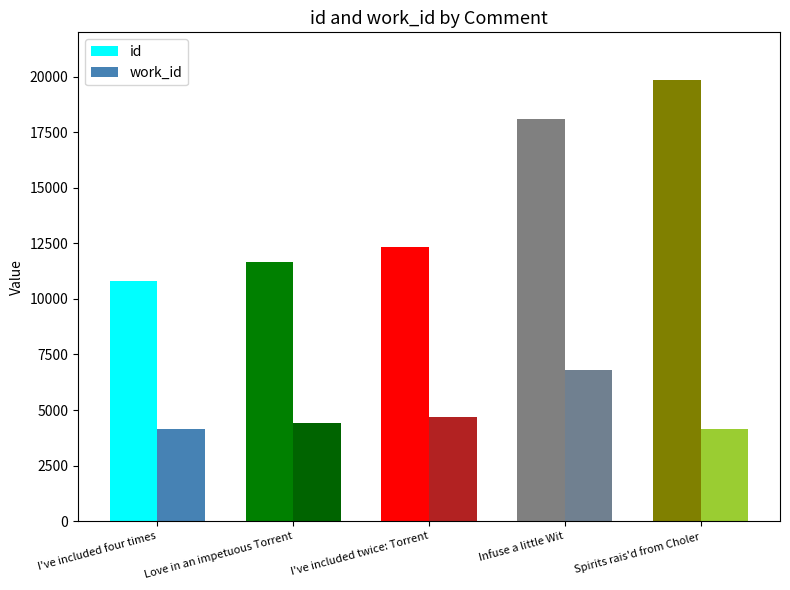

Which series has the largest range (max minus min)?

id